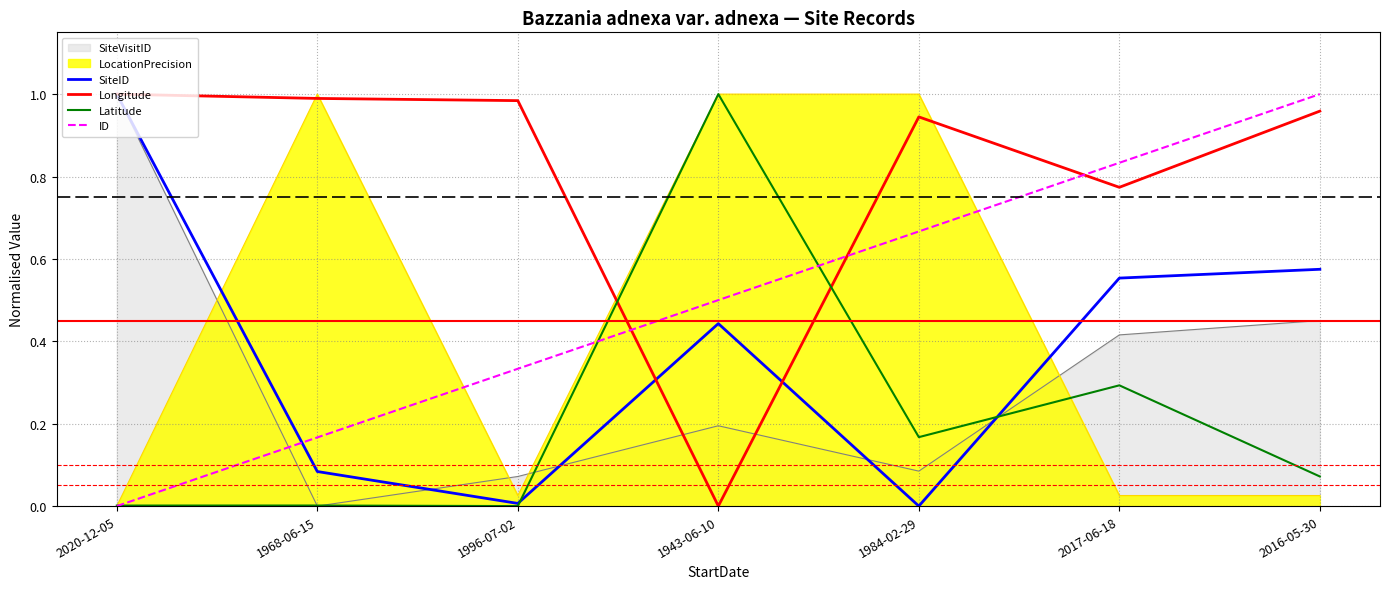

At 2017-06-18, list the series in order from largest to smallest.

ID, Longitude, SiteID, SiteVisitID, Latitude, LocationPrecision